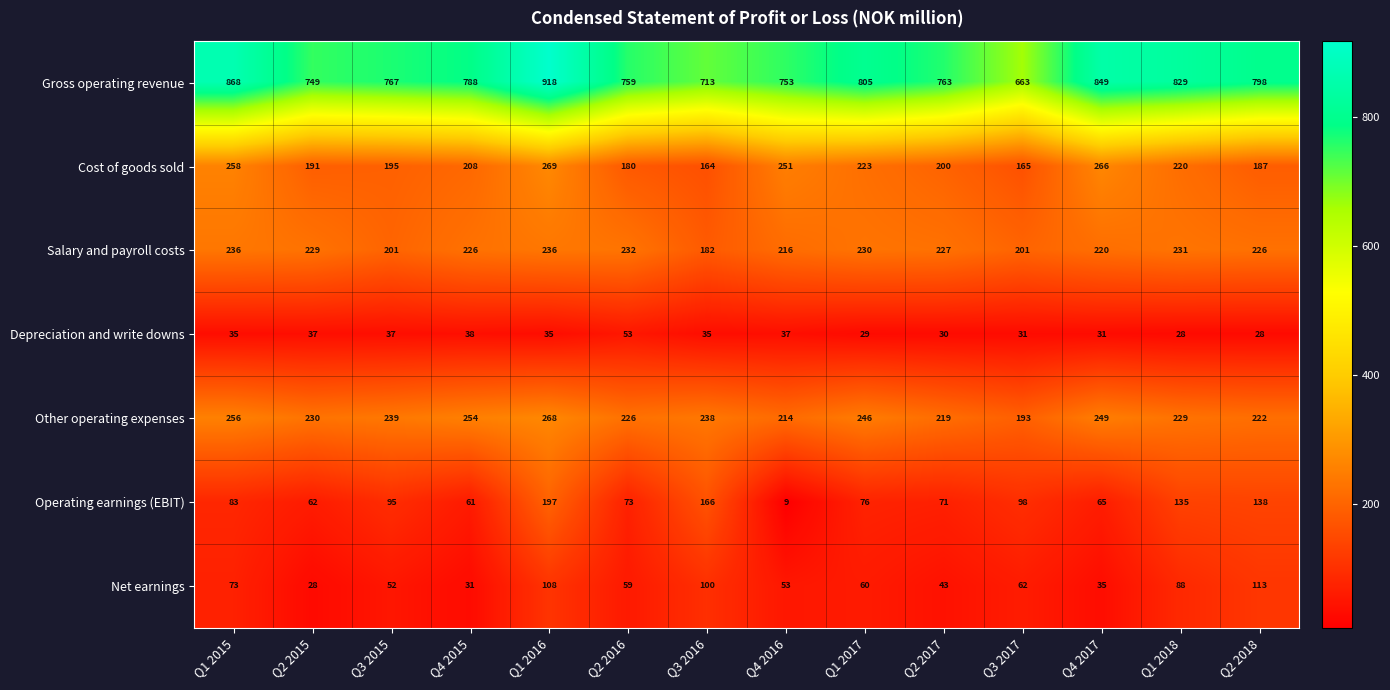

What is the difference between the maximum and second lowest values in the Operating earnings (EBIT) series?

136